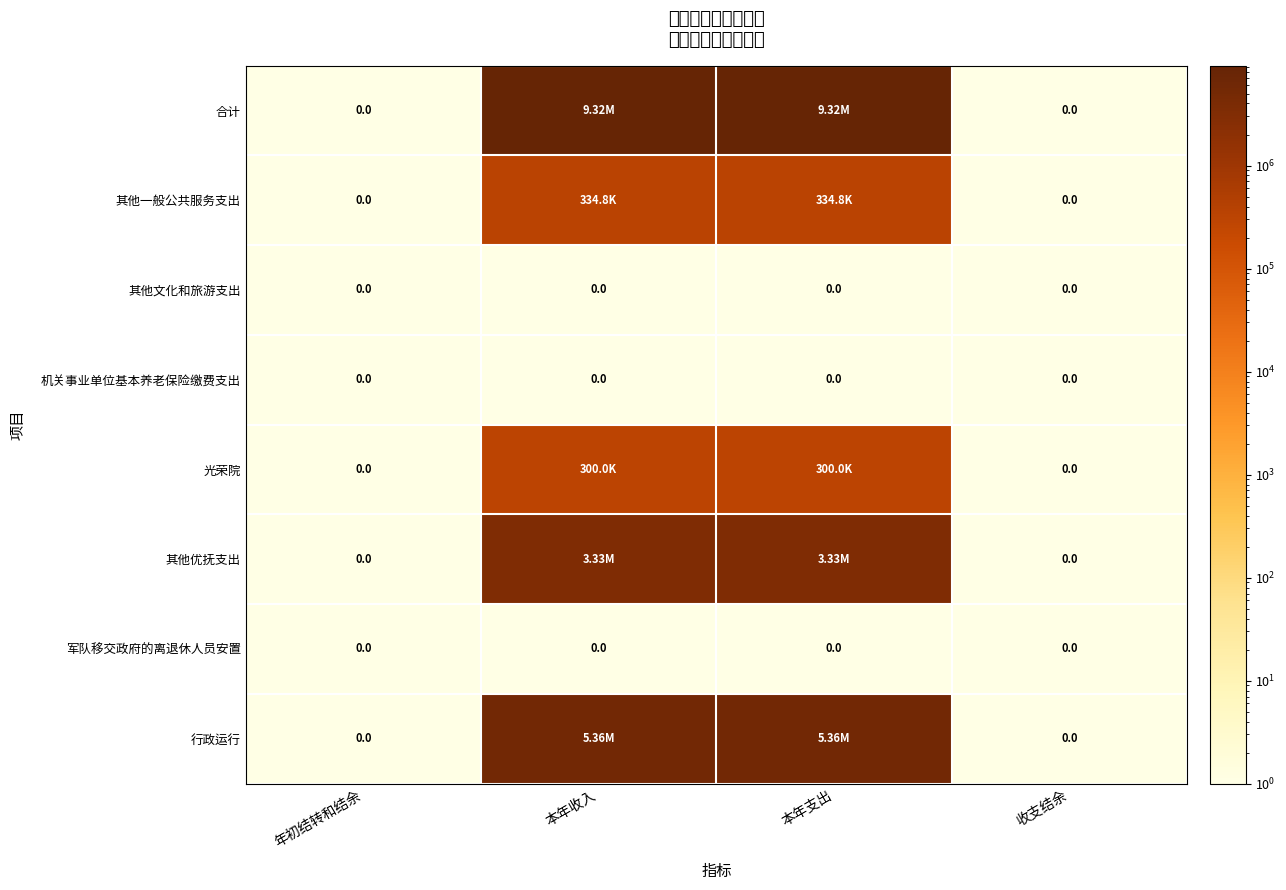

Rank the series by their maximum value, from lowest to highest.

其他文化和旅游支出, 机关事业单位基本养老保险缴费支出, 军队移交政府的离退休人员安置, 光荣院, 其他一般公共服务支出, 其他优抚支出, 行政运行, 合计